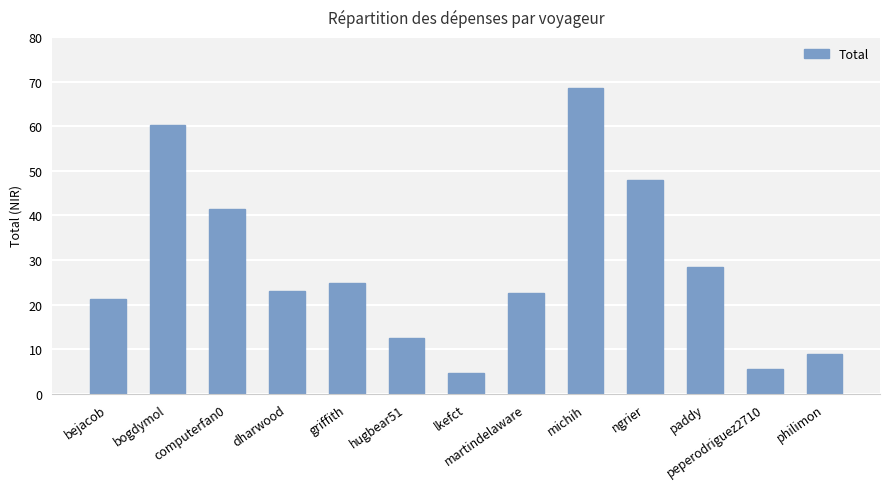

Where is the data nearest to the value 36?

computerfan0